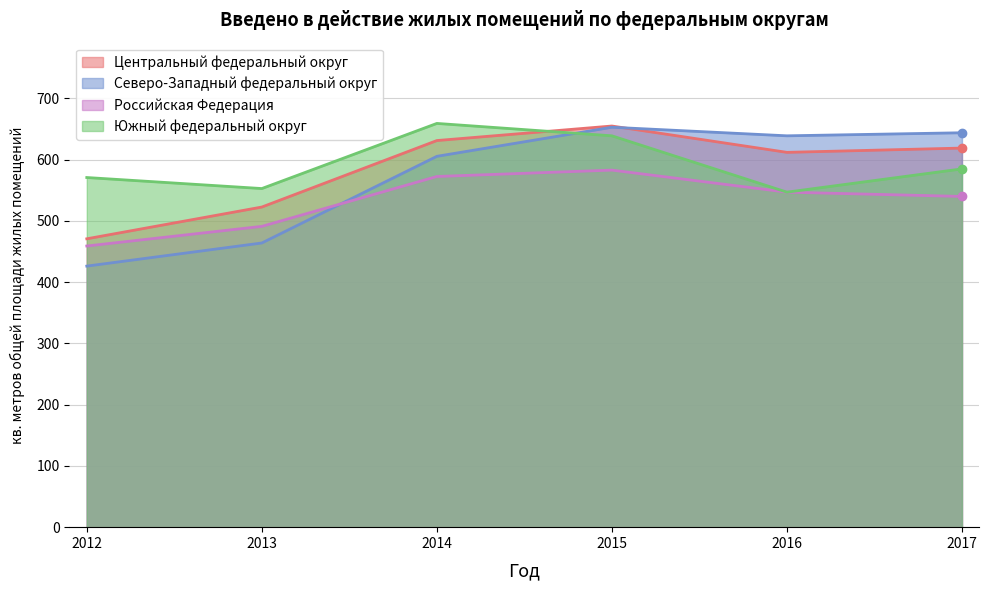

Which has a higher value, 2013 or 2014?

2014